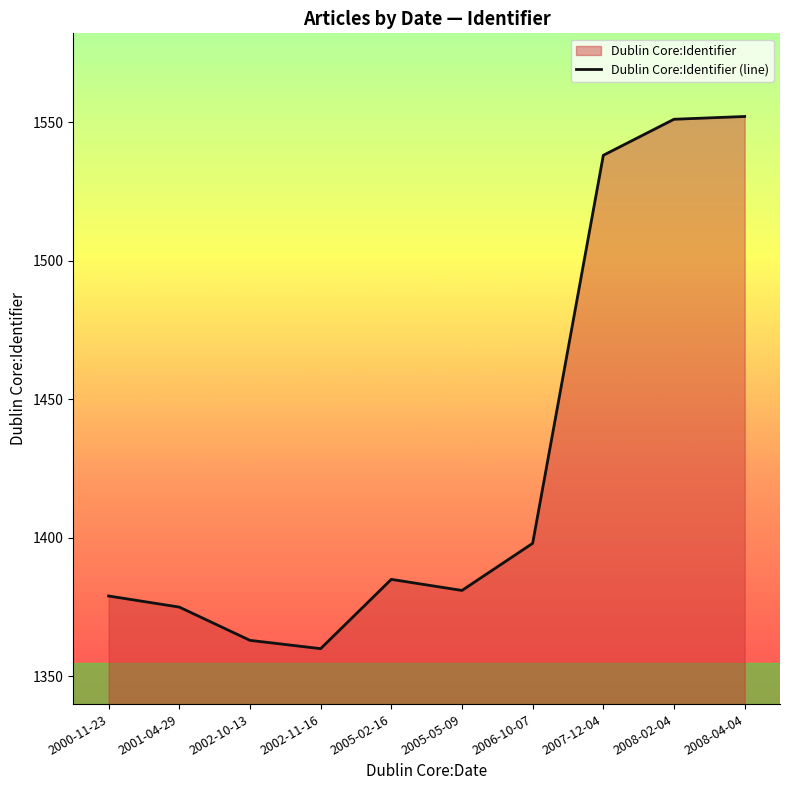

What is the label of the 3rd point from the left?

2002-10-13